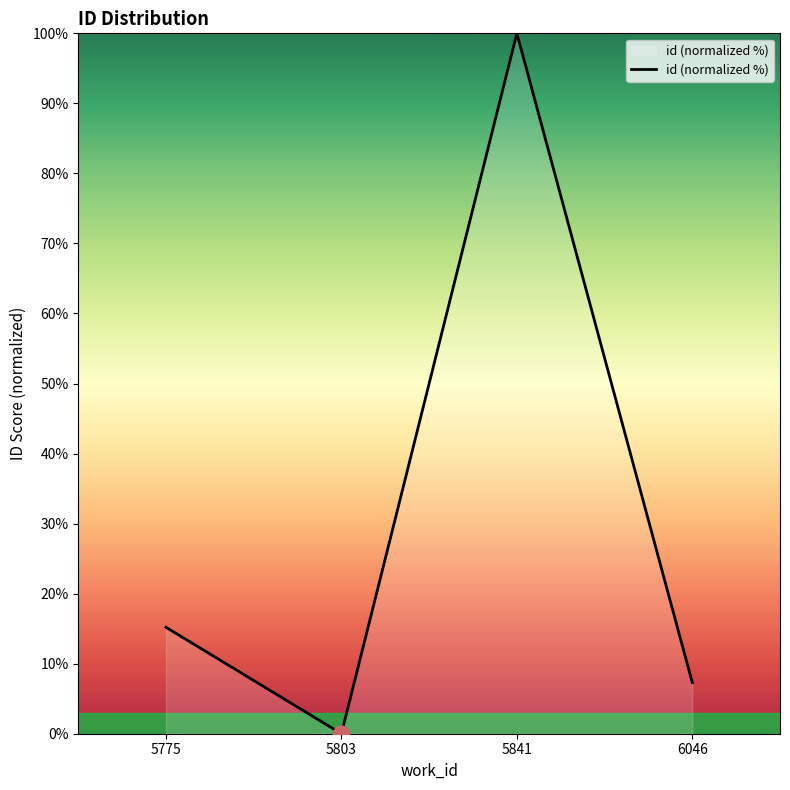

Which label corresponds to the largest value in the chart?

5841